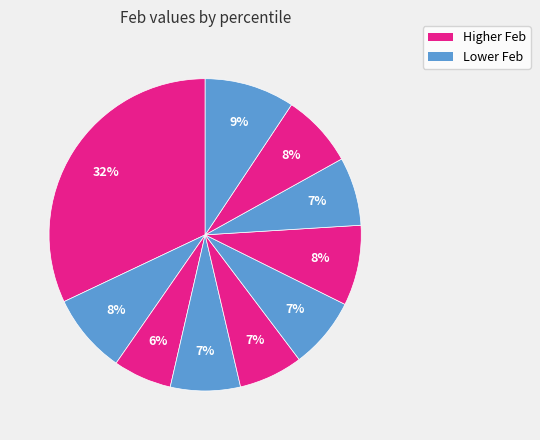

How many segments does this pie chart have?

10